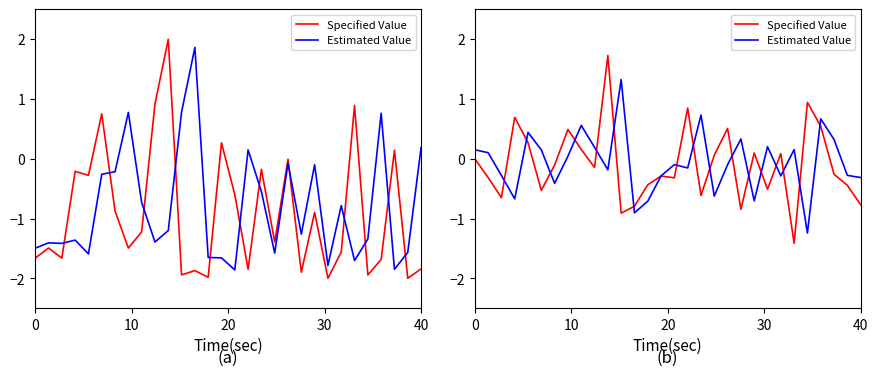

How many times do Estimated Value and Specified Value cross each other?

18